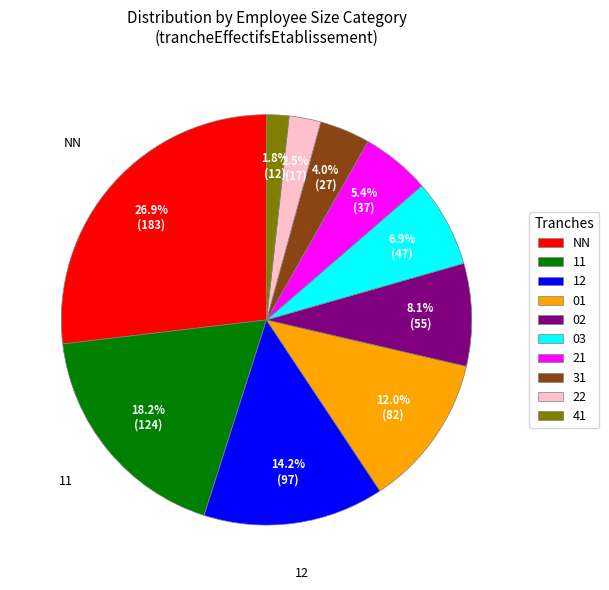

Rank the categories by value from lowest to highest.

41, 22, 31, 21, 03, 02, 01, 12, 11, NN